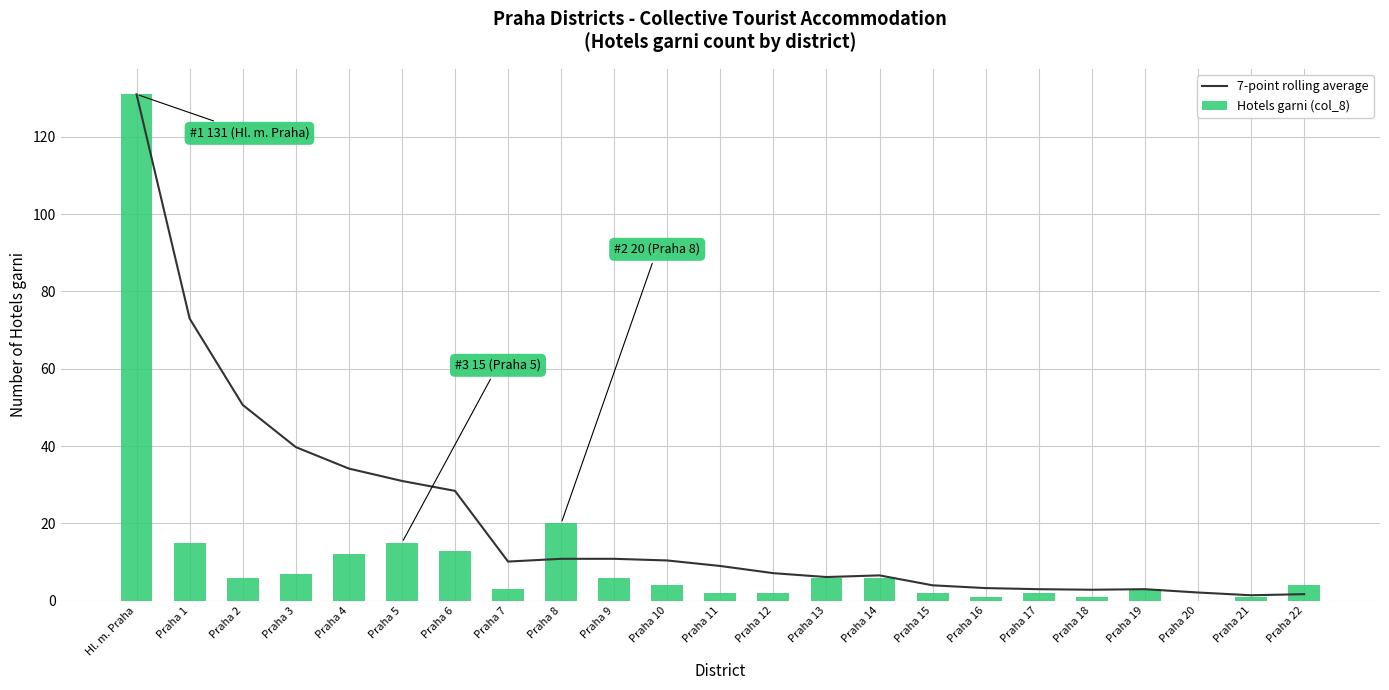

How many groups of bars are there?

23